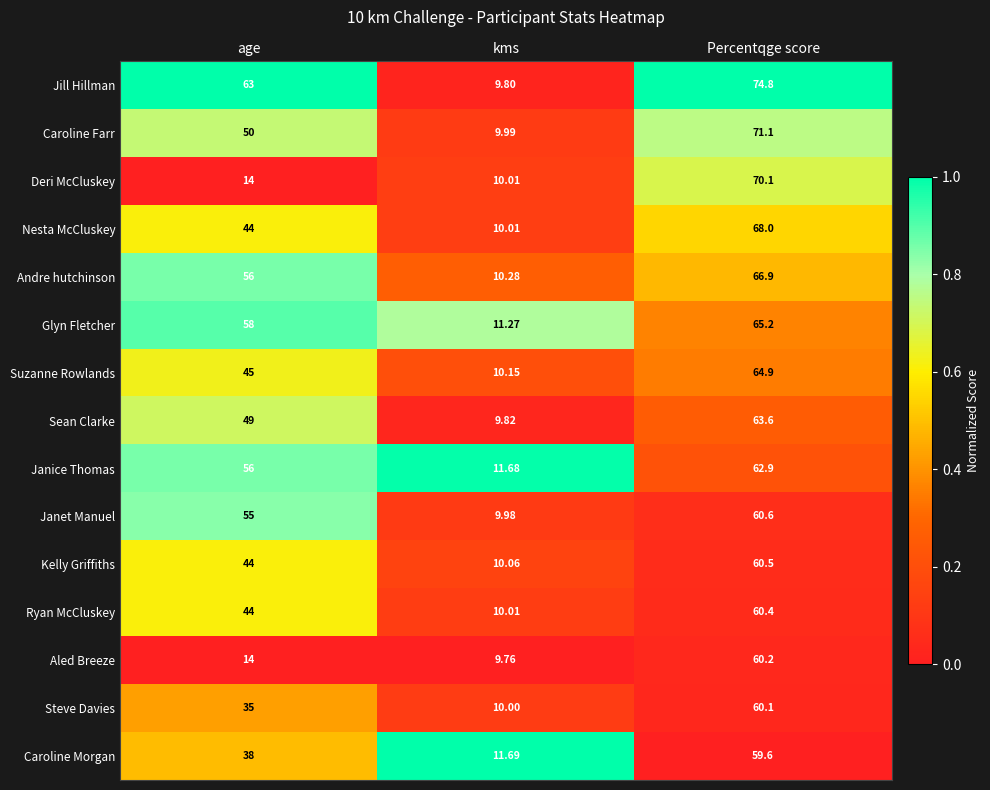

What is the maximum value shown in the chart?

74.8